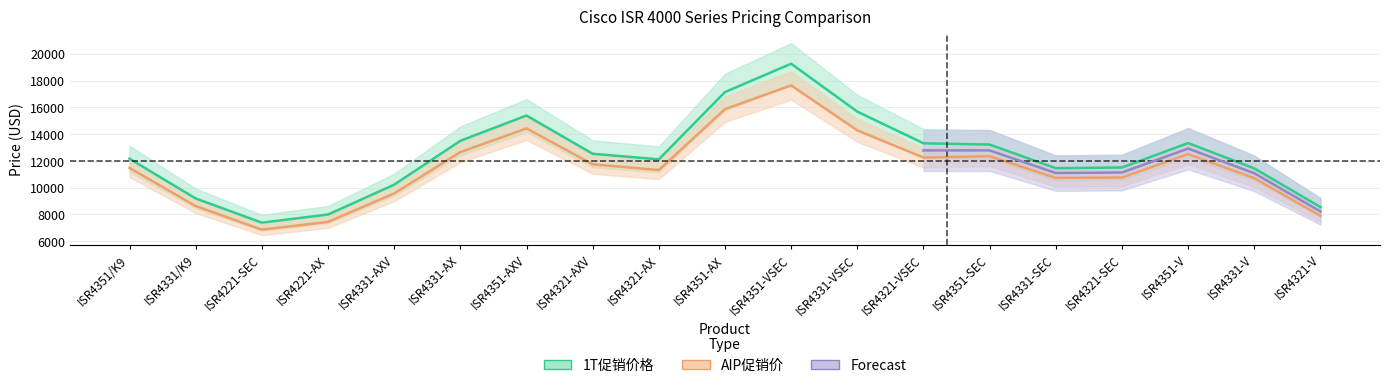

Is the value of 1T_price at ISR4321-VSEC greater than the value of AIP_price at ISR4321-AXV?

Yes